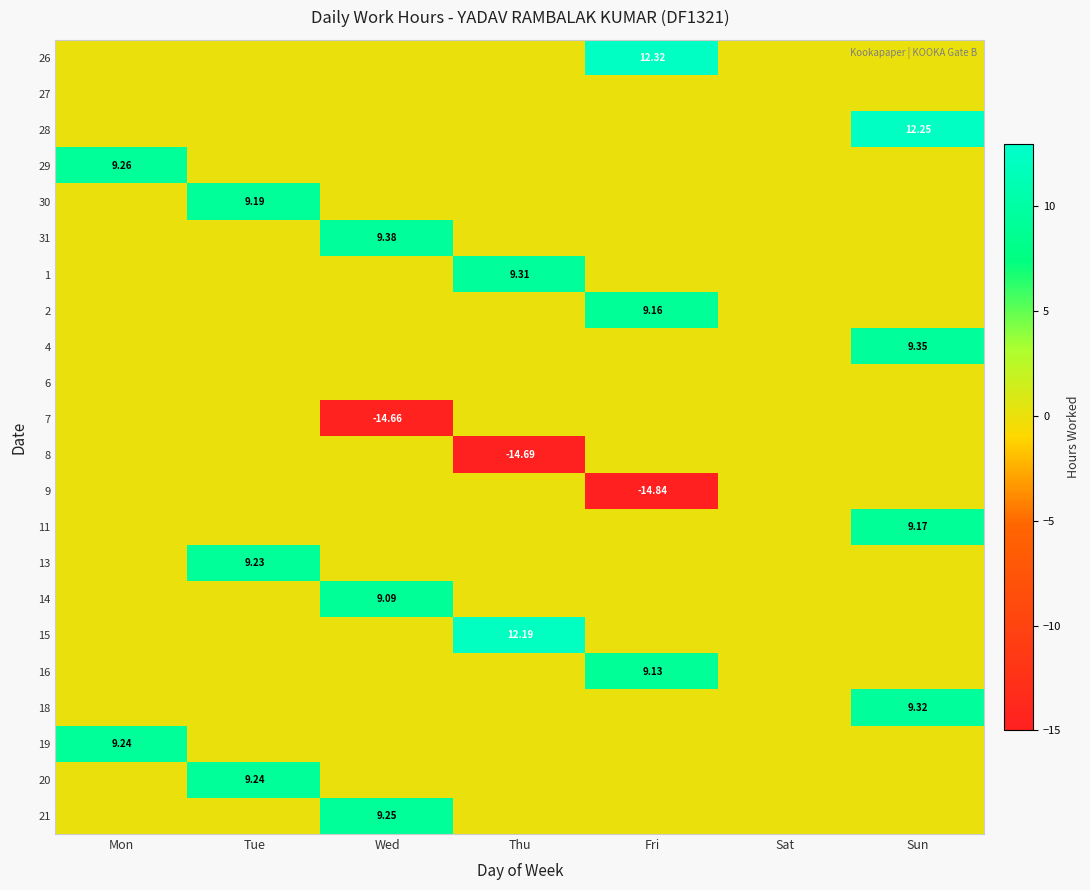

Is the value of 13 at Thu greater than the value of 8 at Tue?

No